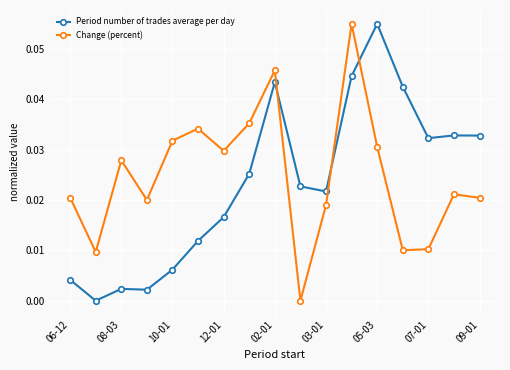

What is the sum of all Change (percent) values?

0.4